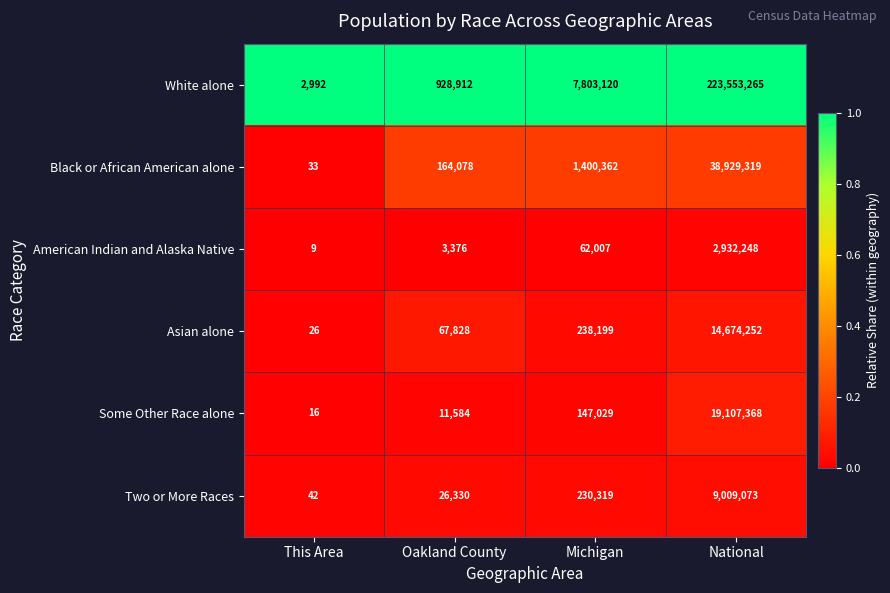

What is the difference between the highest and lowest values at Oakland County?

925536